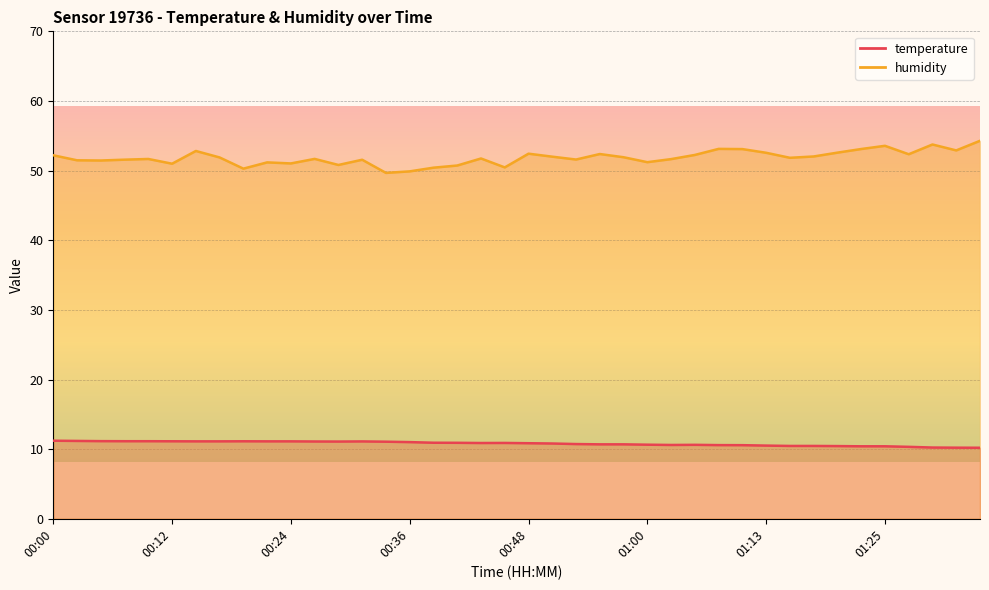

What is the smallest value displayed?

10.2